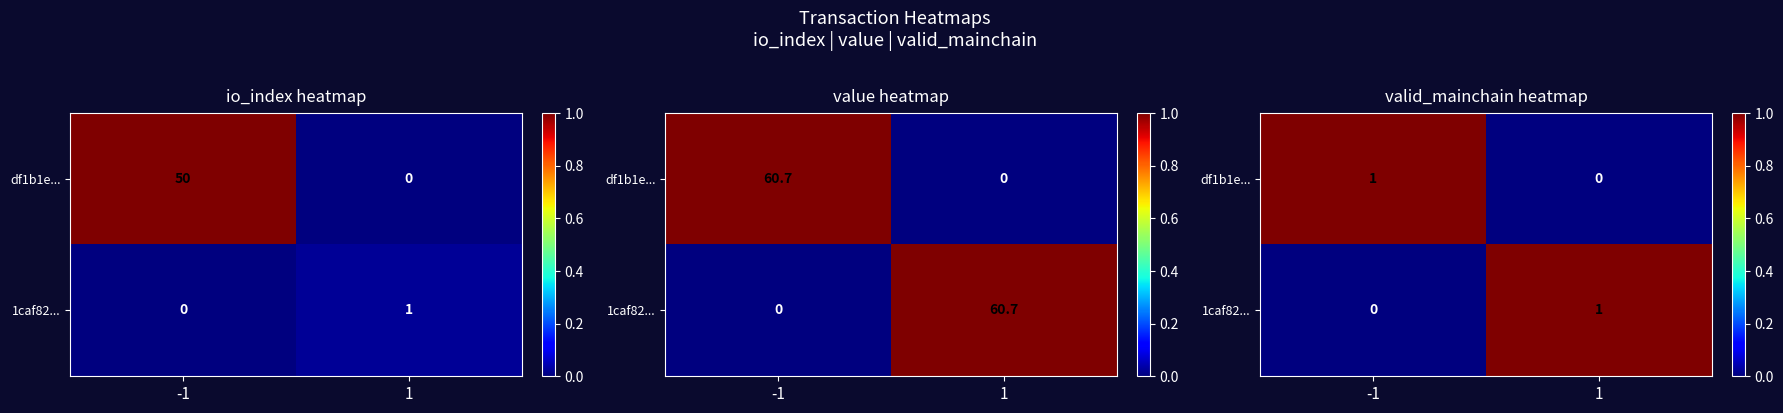

How many values in df1b1e... are above zero?

1